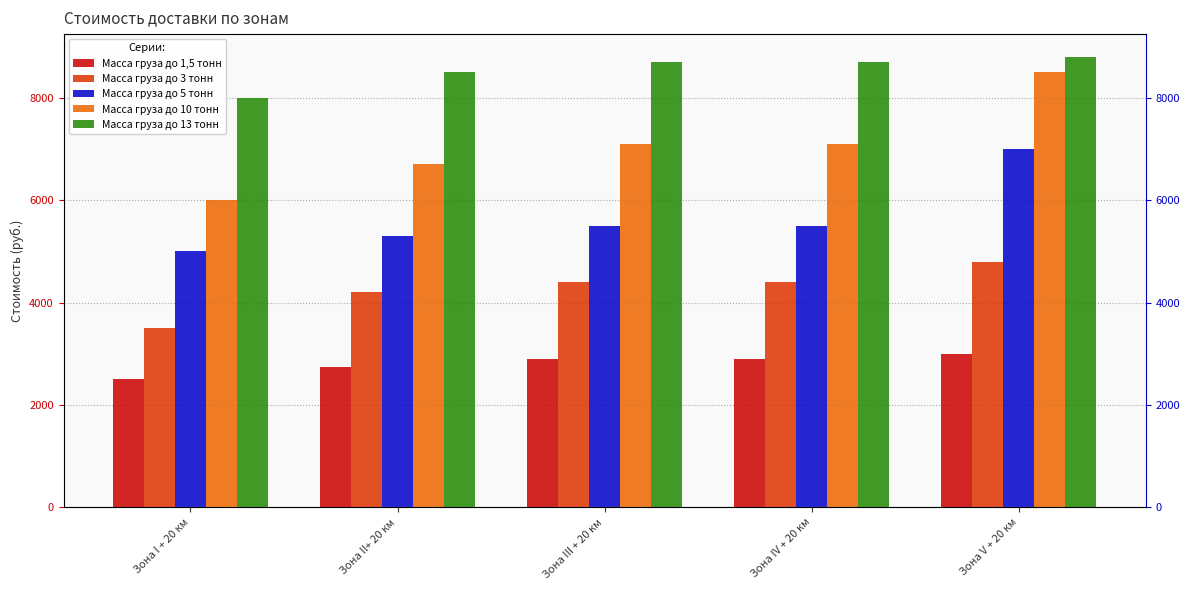

Rank the series by their average value, from highest to lowest.

Масса груза до 13 тонн, Масса груза до 10 тонн, Масса груза до 5 тонн, Масса груза до 3 тонн, Масса груза до 1,5 тонн